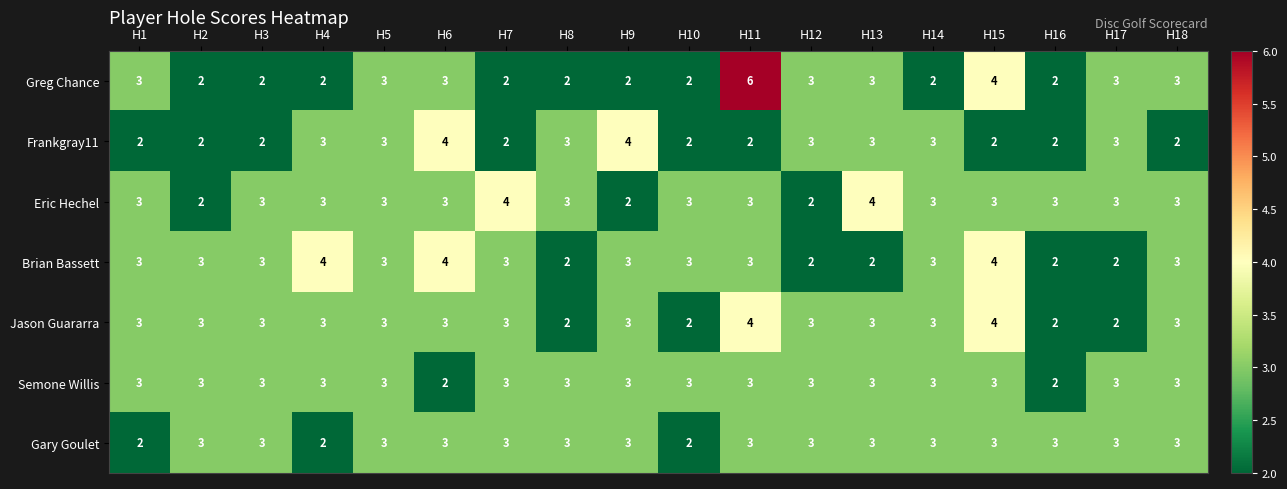

What is the difference between the maximum and minimum values in the Greg Chance series?

4